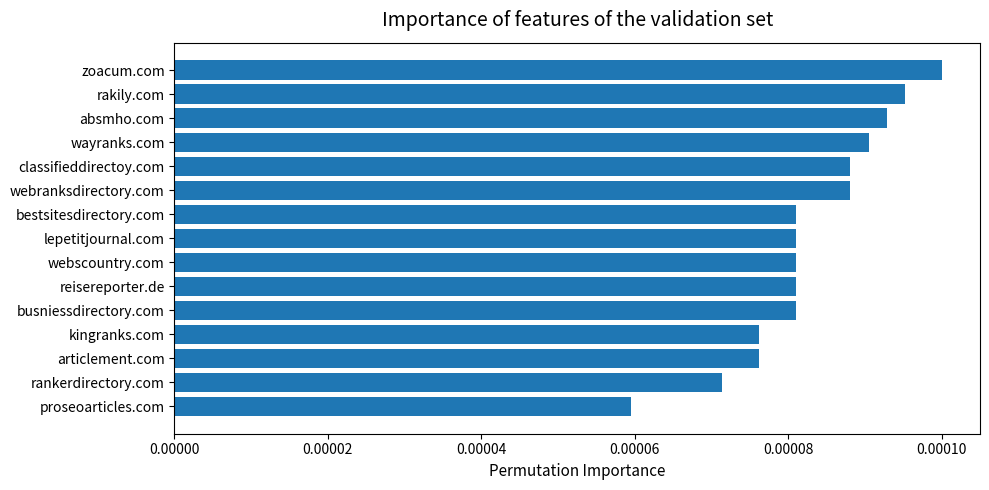

Where is the data nearest to the value 0?

proseoarticles.com